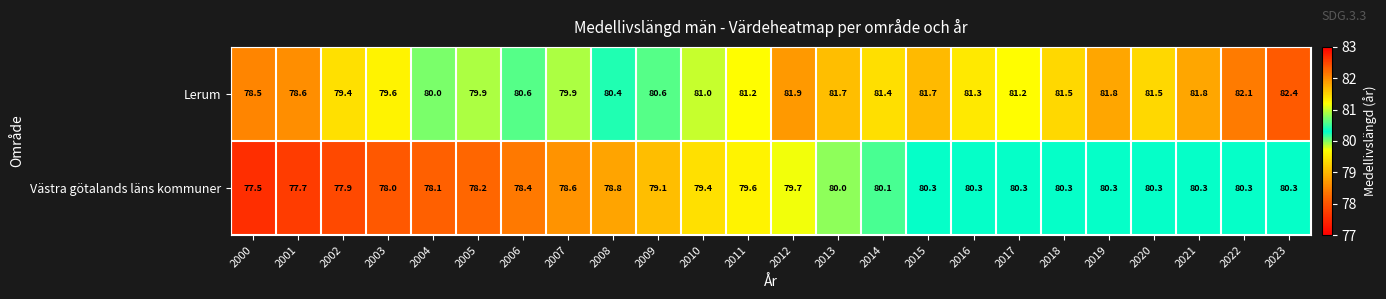

List the series in order of their peak value, lowest first.

Västra götalands läns kommuner, Lerum